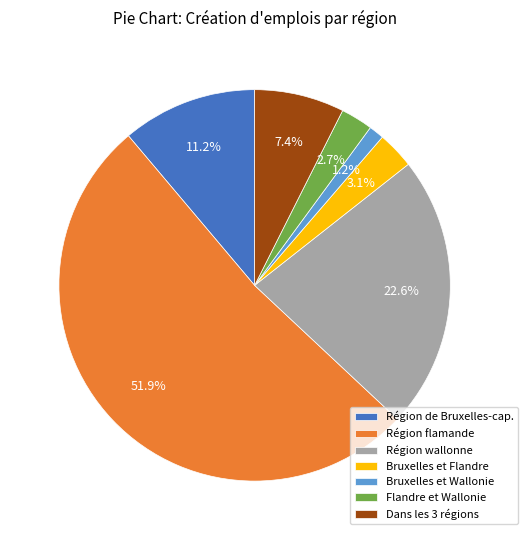

Which has a higher value, Dans les 3 régions or Bruxelles et Flandre?

Dans les 3 régions